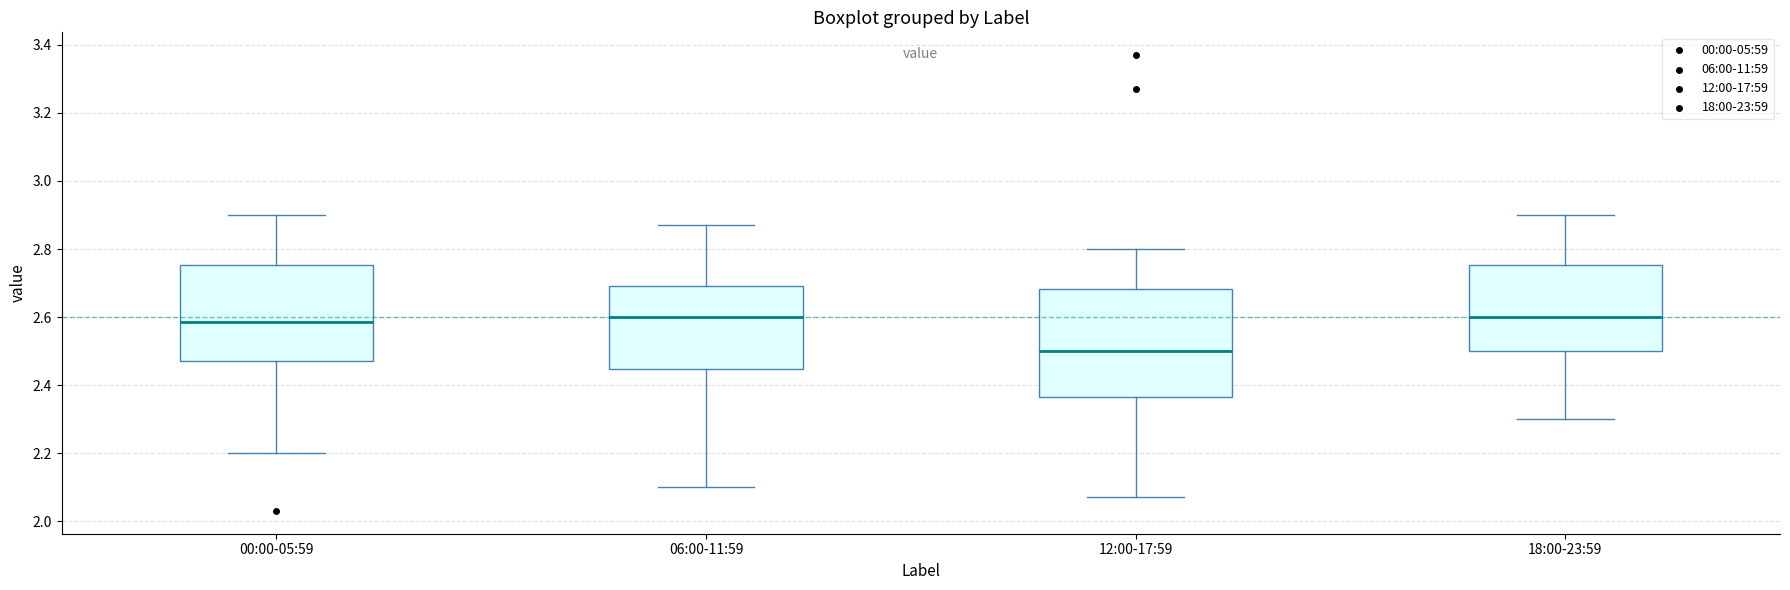

Which box has the lowest median line?

12:00-17:59